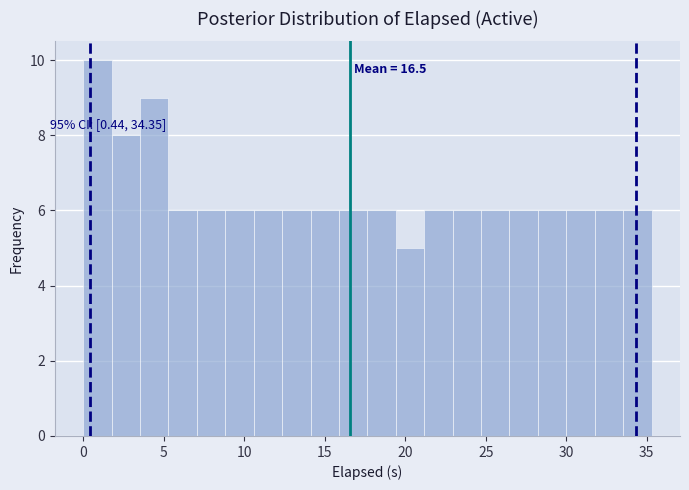

Around what value on the x-axis is the tallest bar? Give the approximate position of its centre, as read against the axis.

1.0